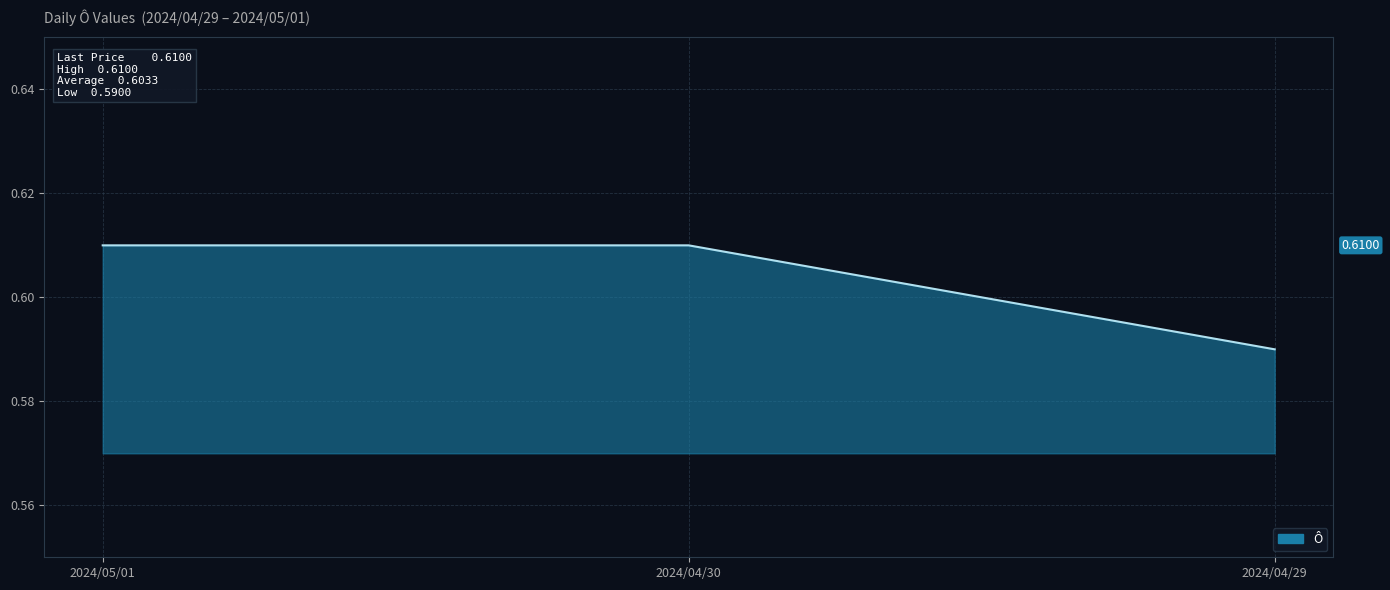

How many series are shown in this chart?

1